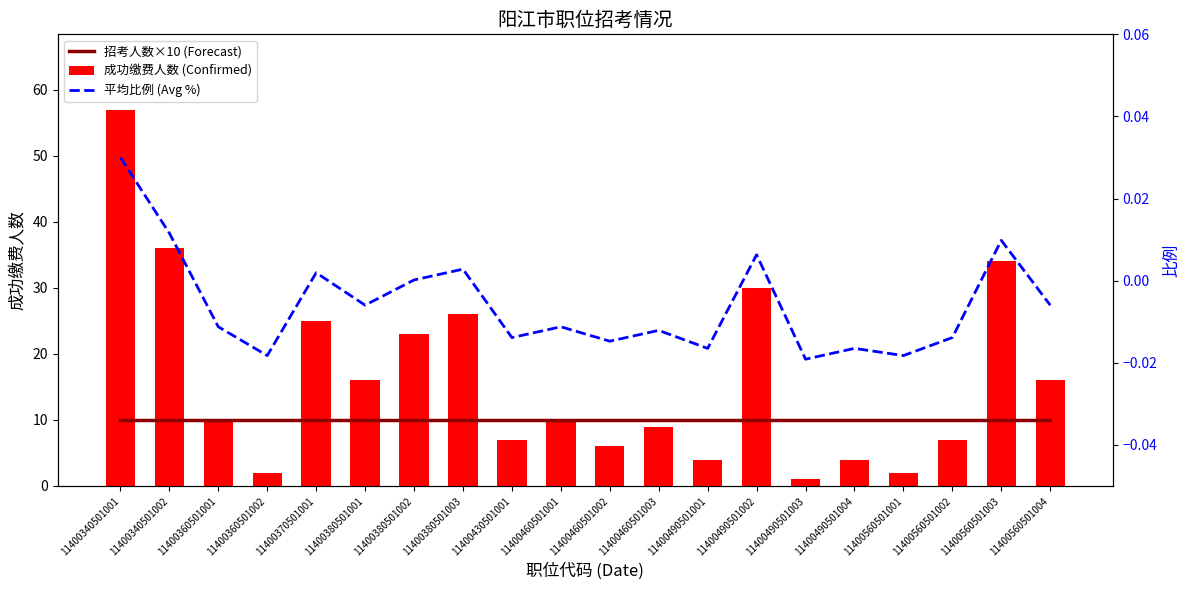

List the series in order of their peak value, highest first.

成功缴费人数 (Confirmed), 招考人数×10 (Forecast), 平均比例 (Avg %)